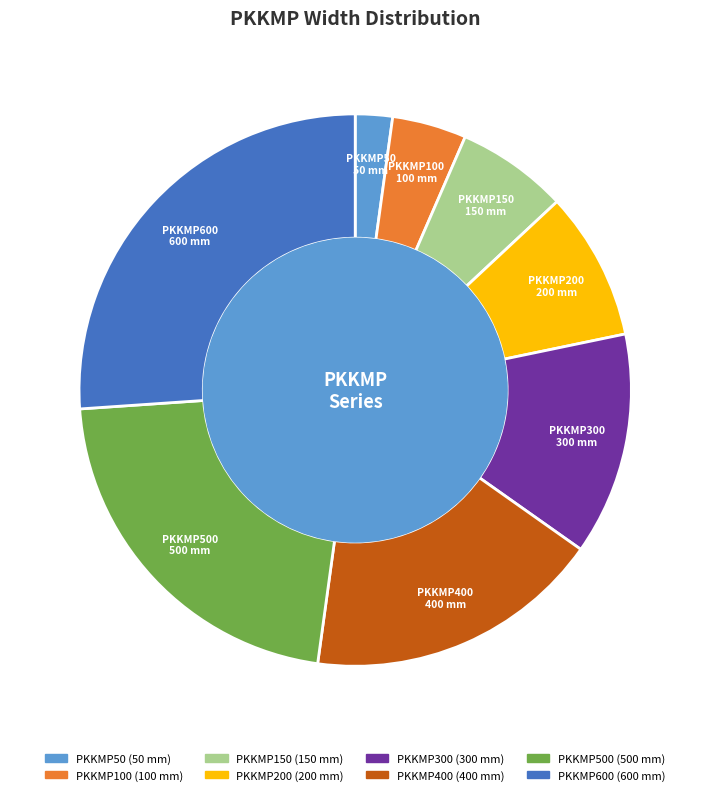

How many segments does this pie chart have?

8